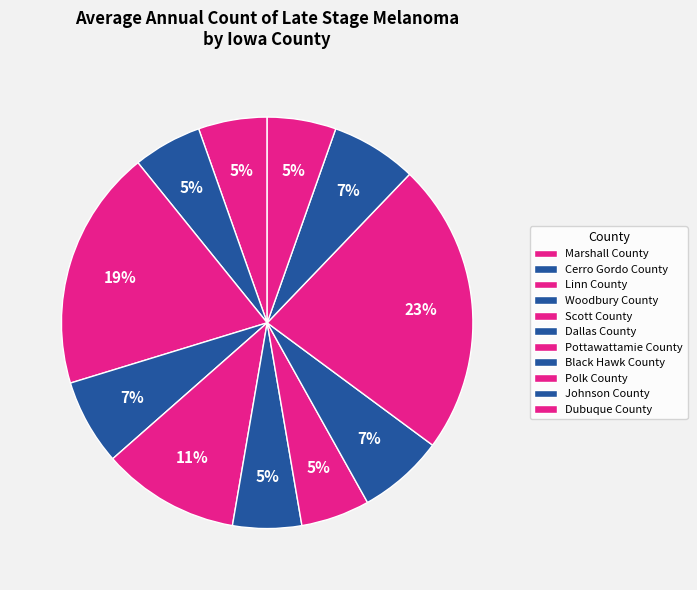

Which category has the smallest portion of the pie?

Marshall County